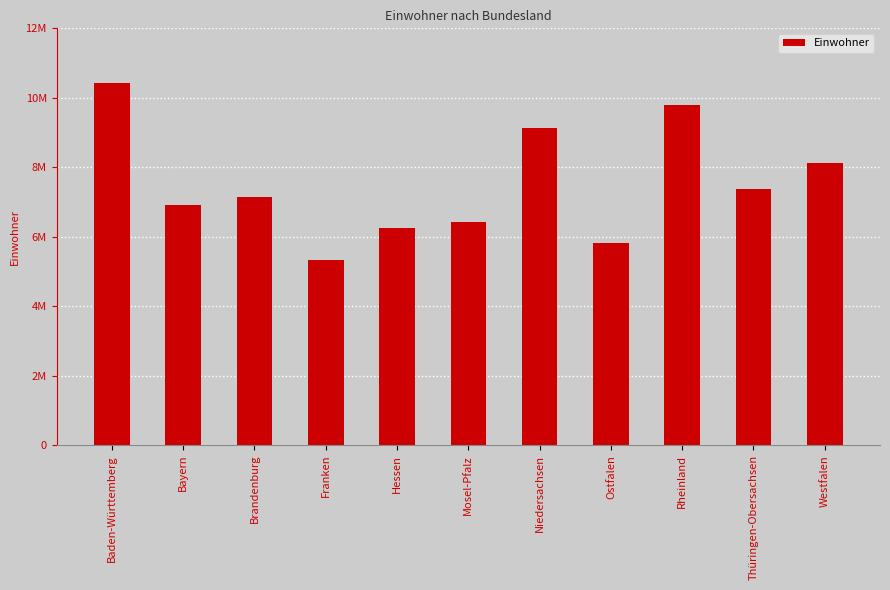

Rank the categories by value from lowest to highest.

Franken, Ostfalen, Hessen, Mosel-Pfalz, Bayern, Brandenburg, Thüringen-Obersachsen, Westfalen, Niedersachsen, Rheinland, Baden-Württemberg